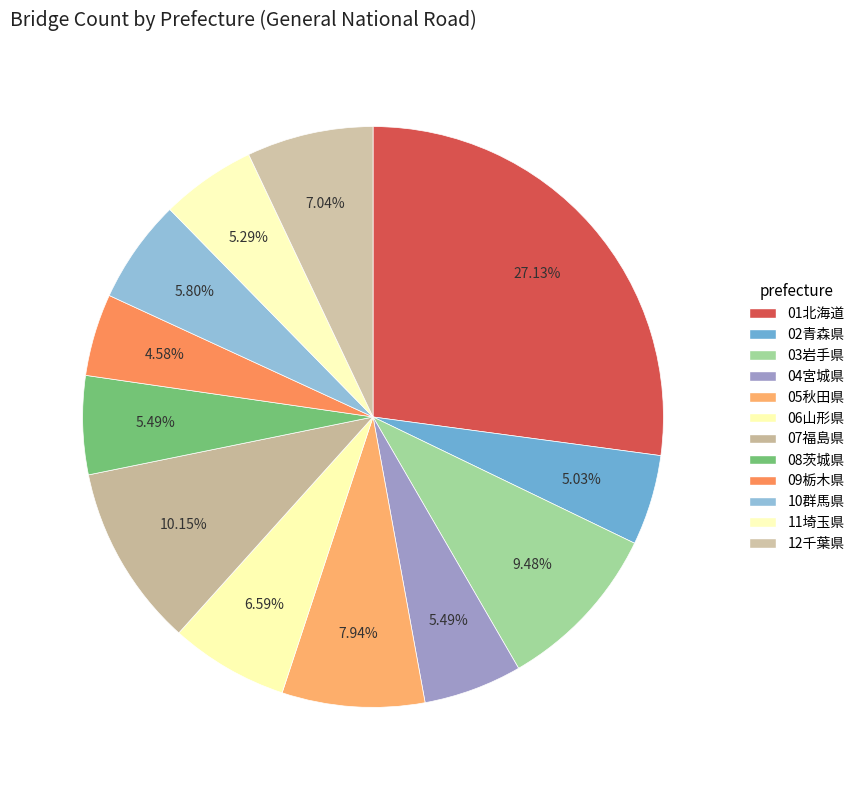

To the nearest percent, what is the combined percentage of 11埼玉県 and 04宮城県?

11%